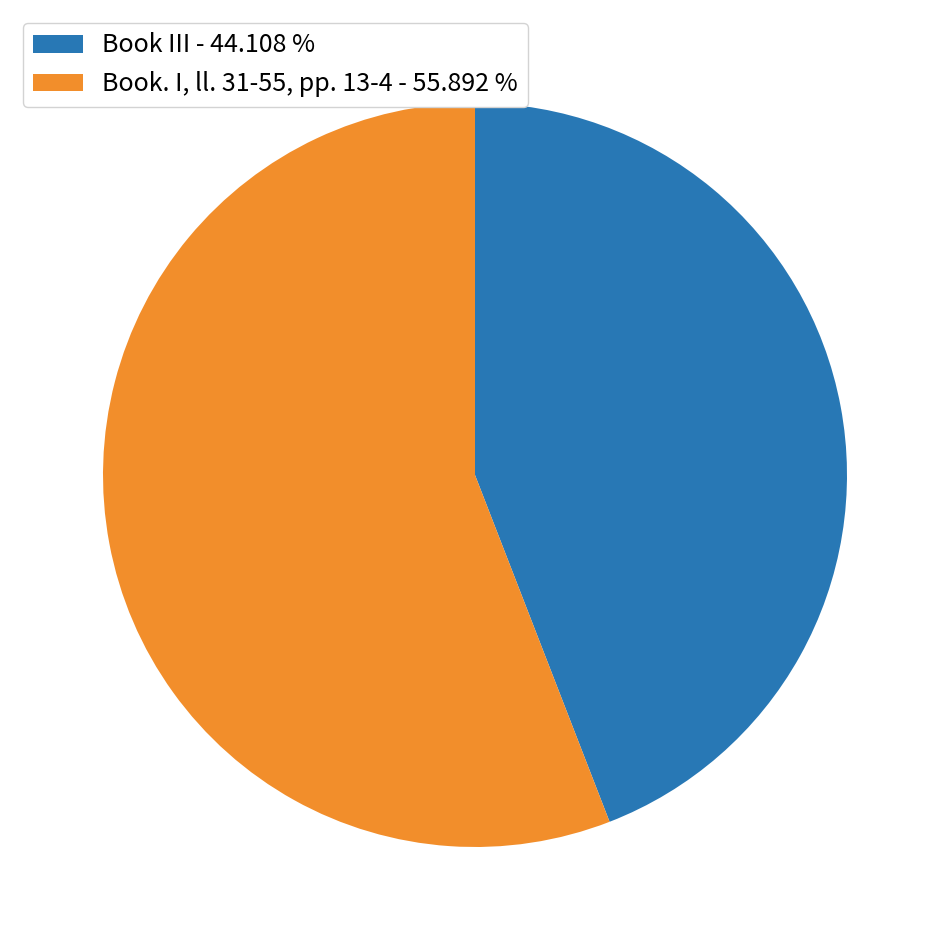

Which category accounts for the majority?

Book. I, ll. 31-55, pp. 13-4